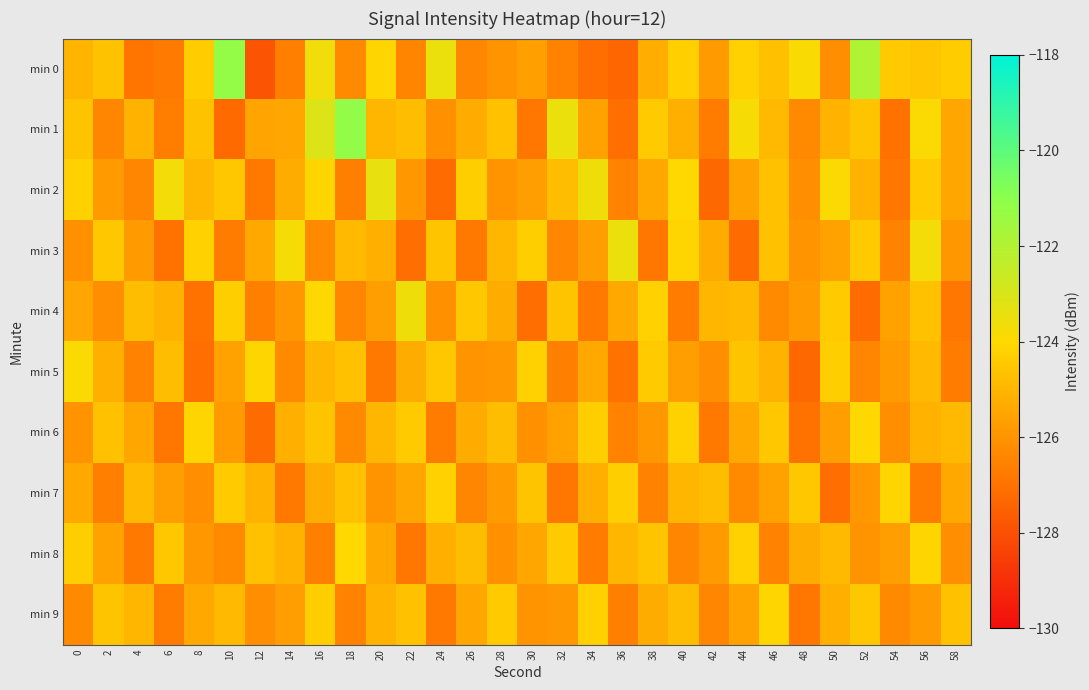

Which category has the lowest value across all series?

12